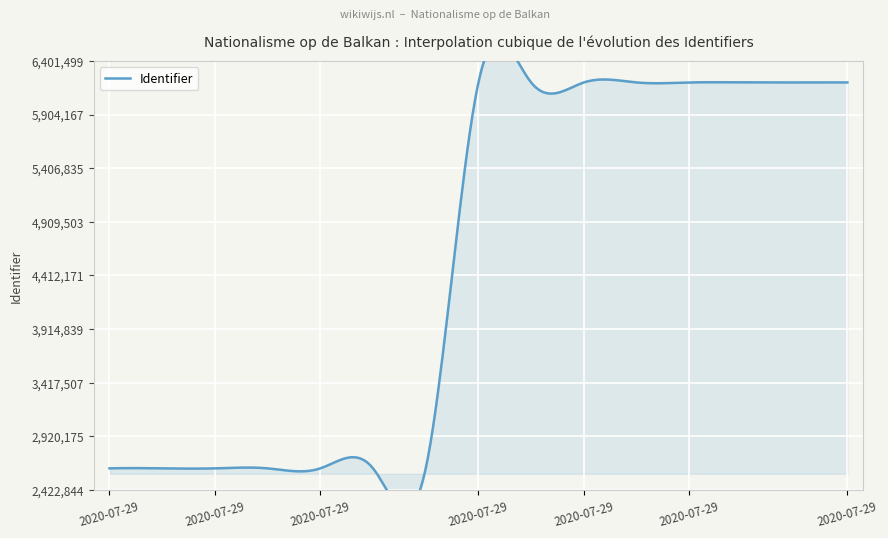

How many lines are shown in the chart?

1